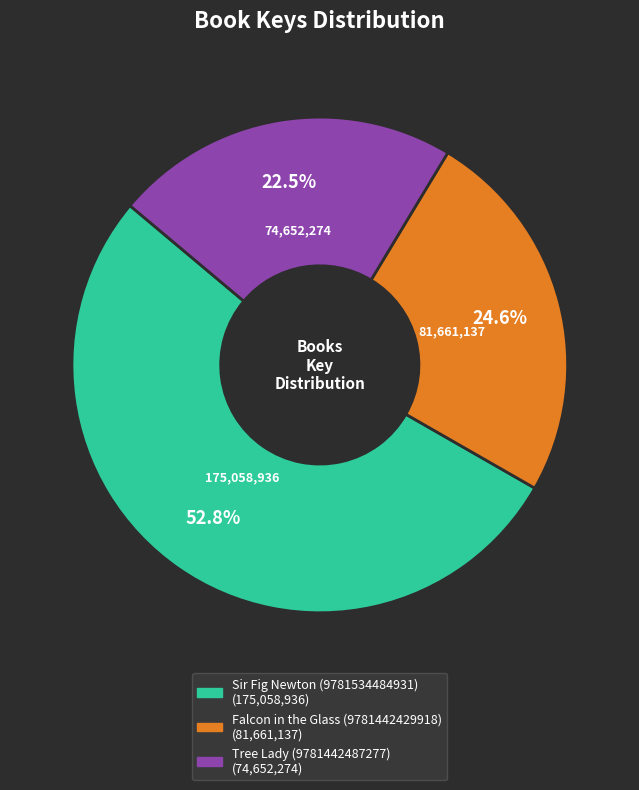

Which slice is the largest?

Sir Fig Newton (9781534484931)